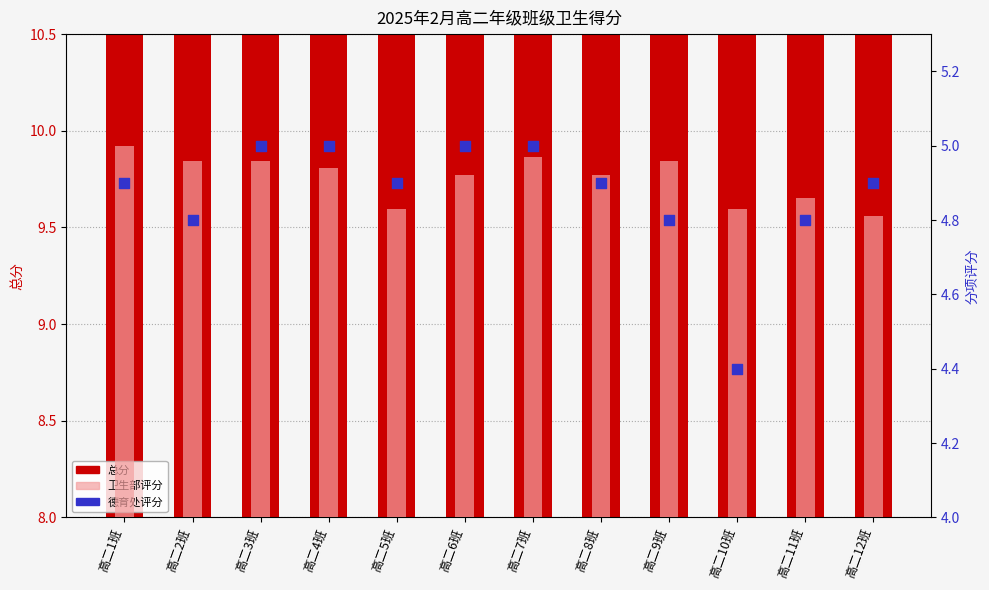

Which series contains the lowest Y value?

德育处评分